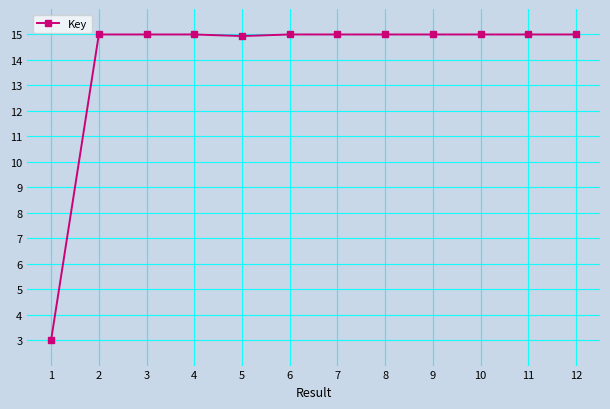

Approximately how many times larger is the value at 9 compared to 8?

1.0